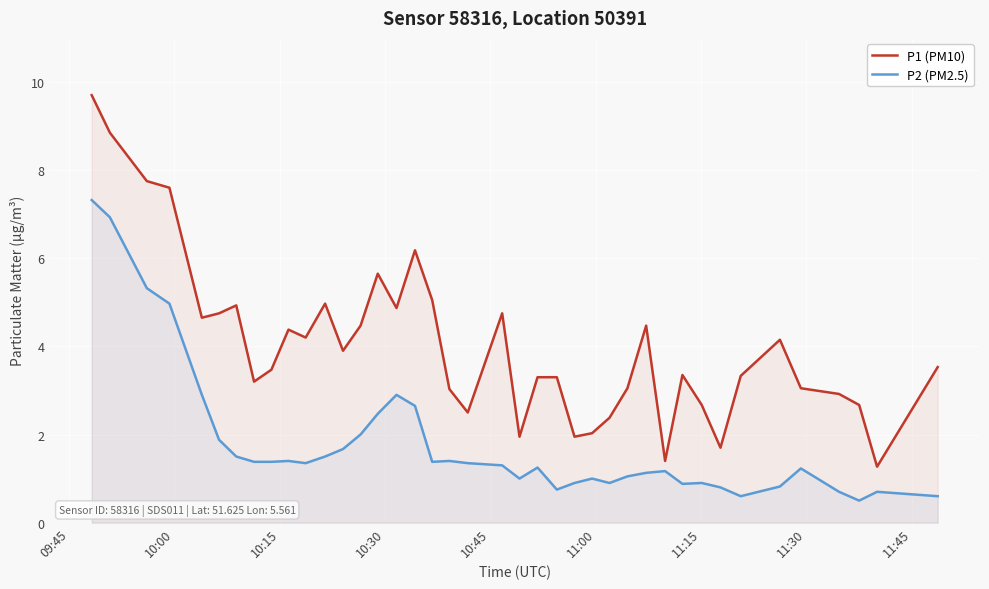

How many lines are shown in the chart?

2